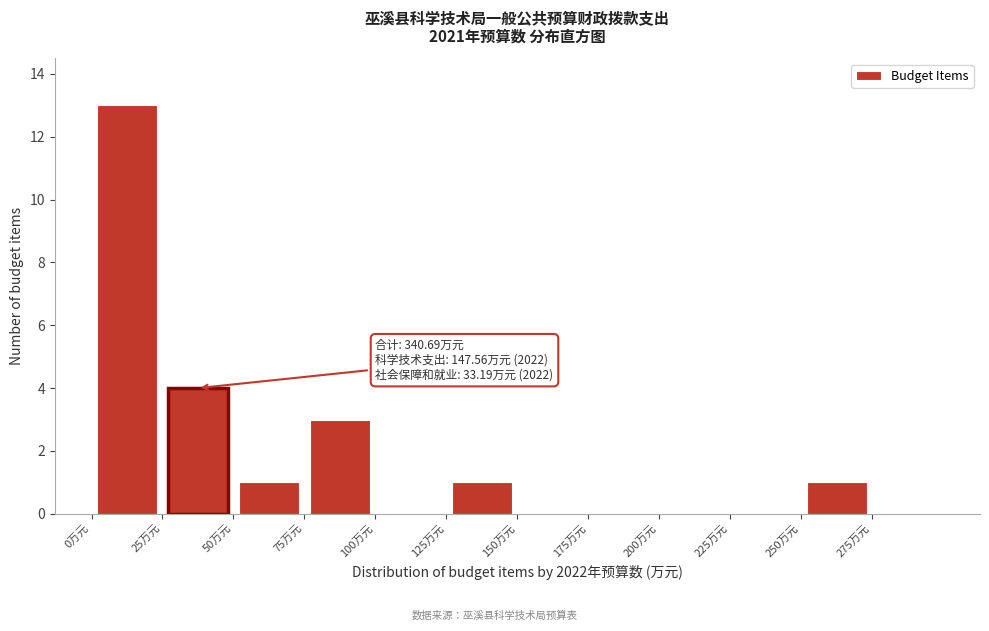

Which range on the x-axis has the tallest bar?

0 to 25